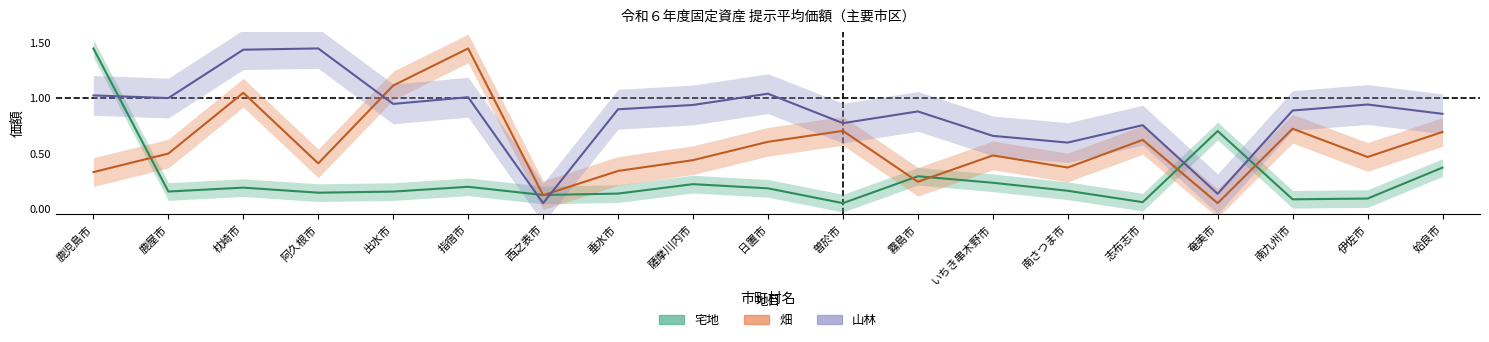

How many interior local valleys does the 山林 series have?

6